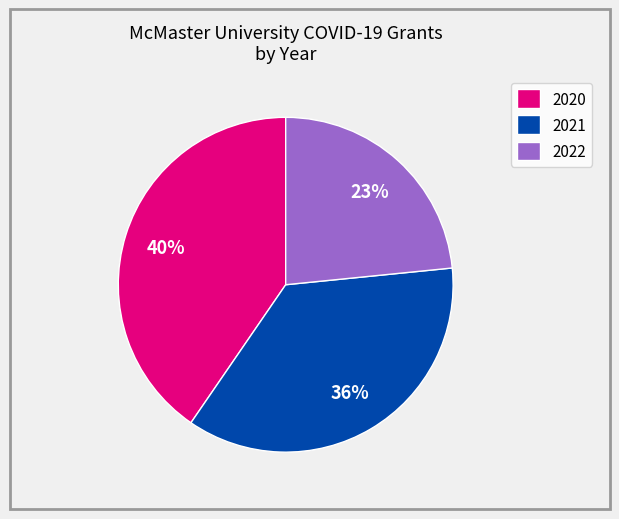

True or false: 2020 accounts for 21% of the total.

False